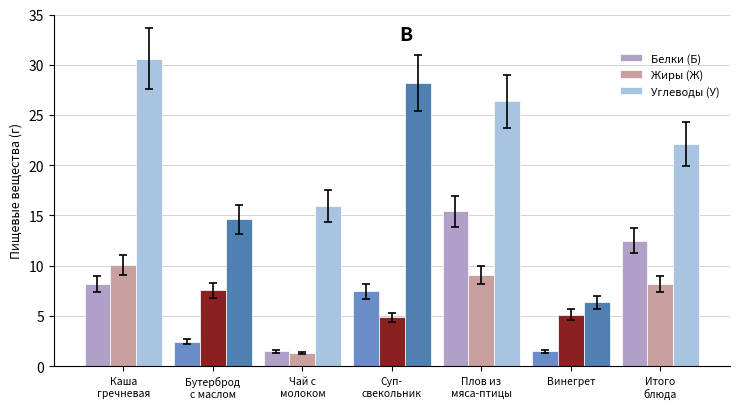

Reading left to right, what are all the values shown in this chart?

Белки (Б): Каша гречневая=8.2	Бутерброд с маслом=2.5	Чай с молоком=1.5	Суп-свекольник=7.4	Плов из мяса-птицы=15.4	Винегрет=1.5	Итого блюда=12.5
Жиры (Ж): Каша гречневая=10.0	Бутерброд с маслом=7.5	Чай с молоком=1.3	Суп-свекольник=4.9	Плов из мяса-птицы=9.1	Винегрет=5.1	Итого блюда=8.2
Углеводы (У): Каша гречневая=30.6	Бутерброд с маслом=14.6	Чай с молоком=15.9	Суп-свекольник=28.2	Плов из мяса-птицы=26.4	Винегрет=6.4	Итого блюда=22.1